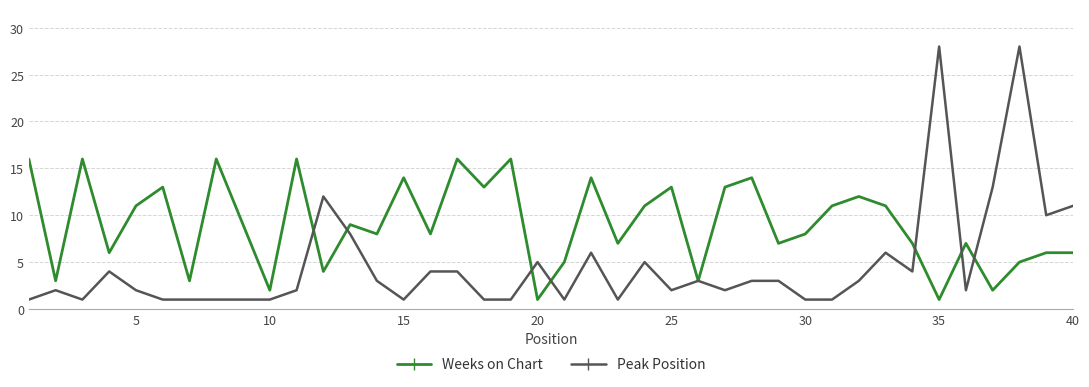

Which series has the largest range (max minus min)?

Peak Position